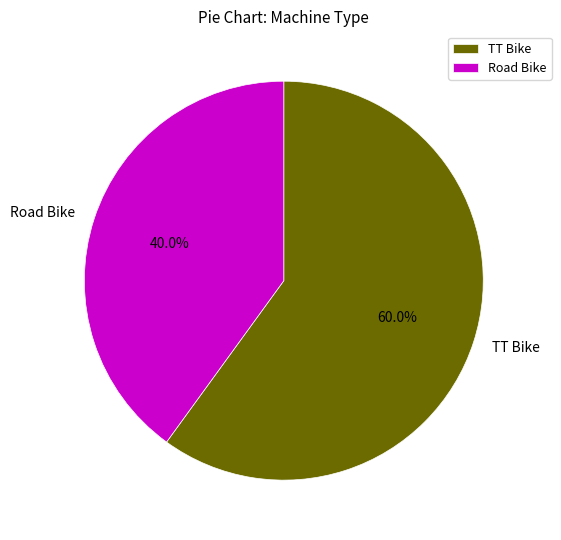

Count the number of slices in the pie.

2